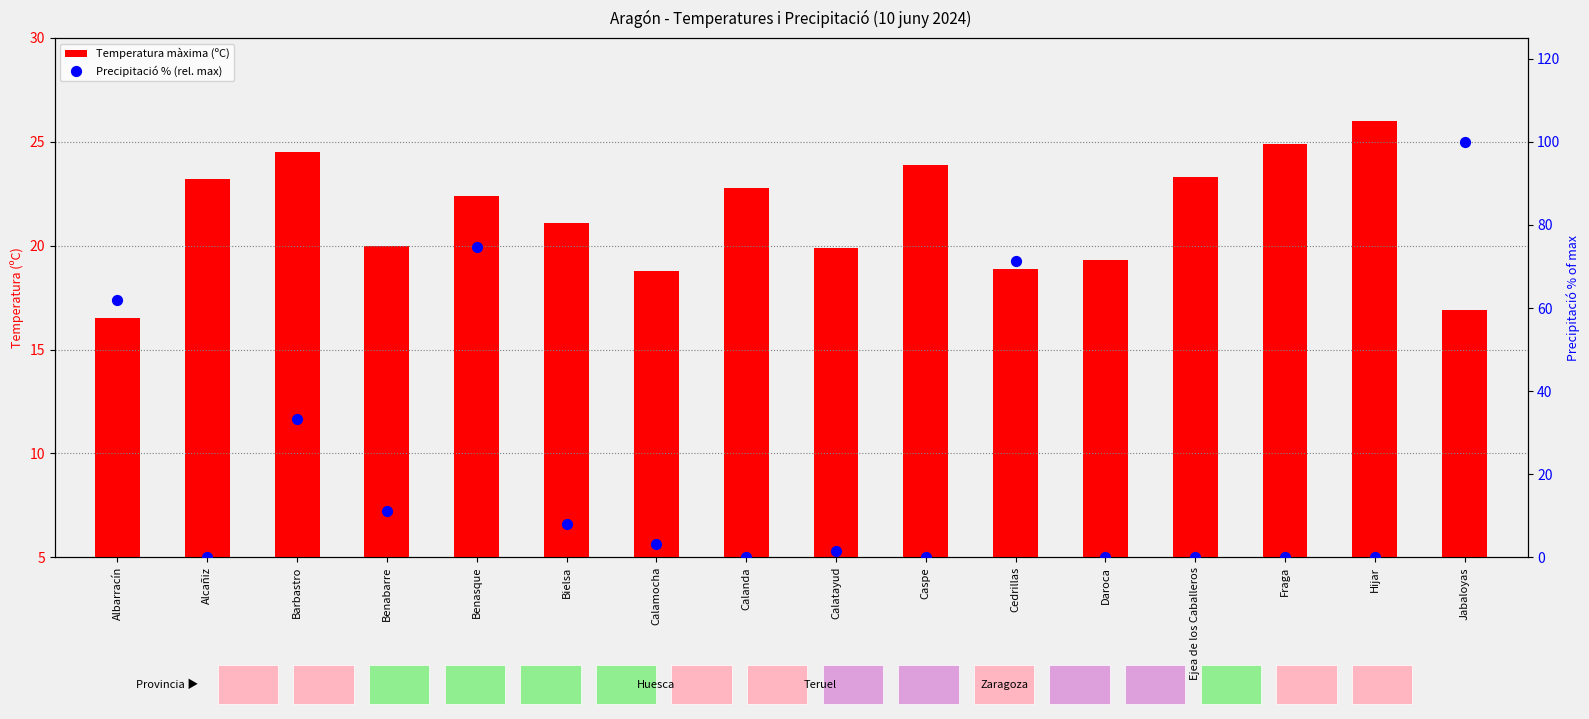

At how many categories does at least one series exceed 47?

4